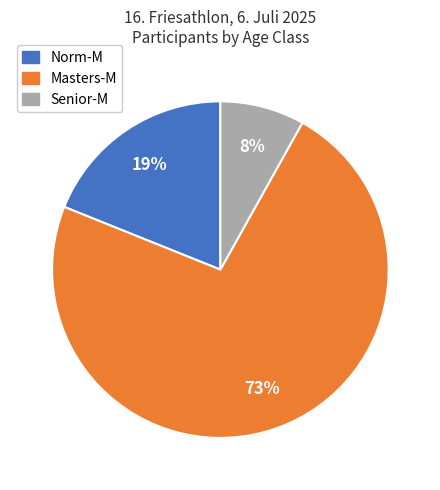

Which slice is the largest?

Masters-M